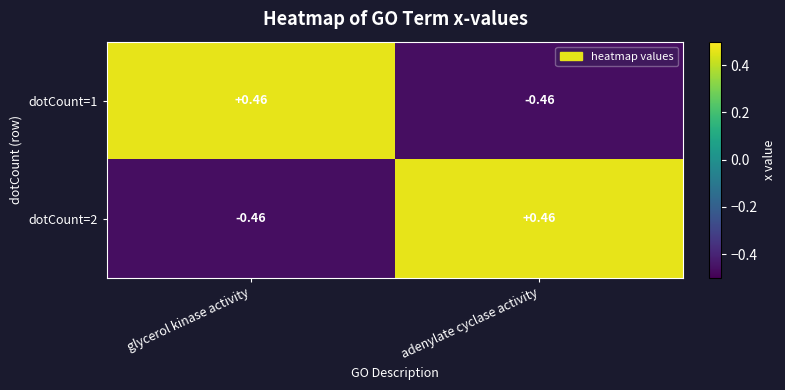

Where does the dotCount=1 series first go above 0?

glycerol kinase activity